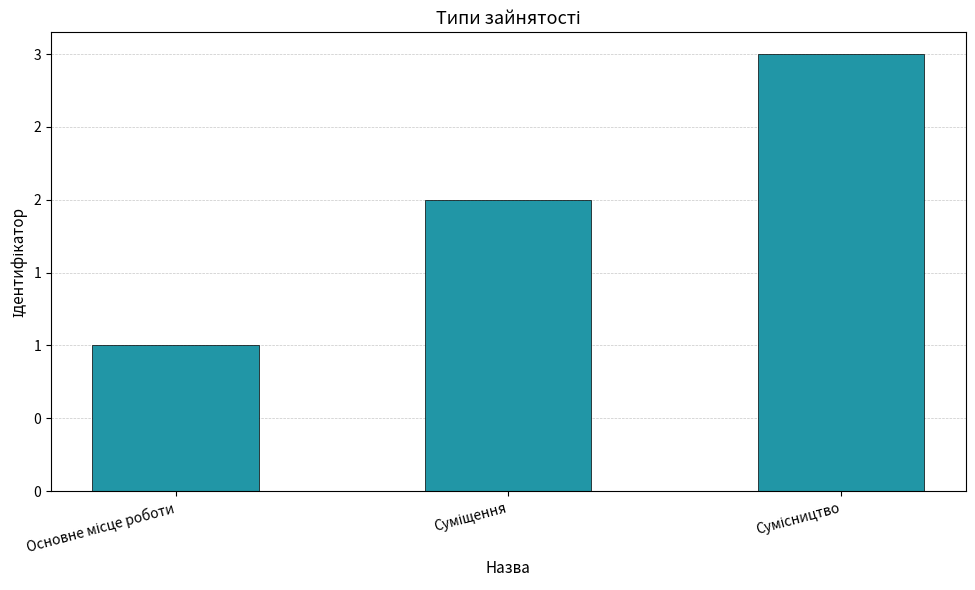

Which category has the highest value across all series?

Сумісництво